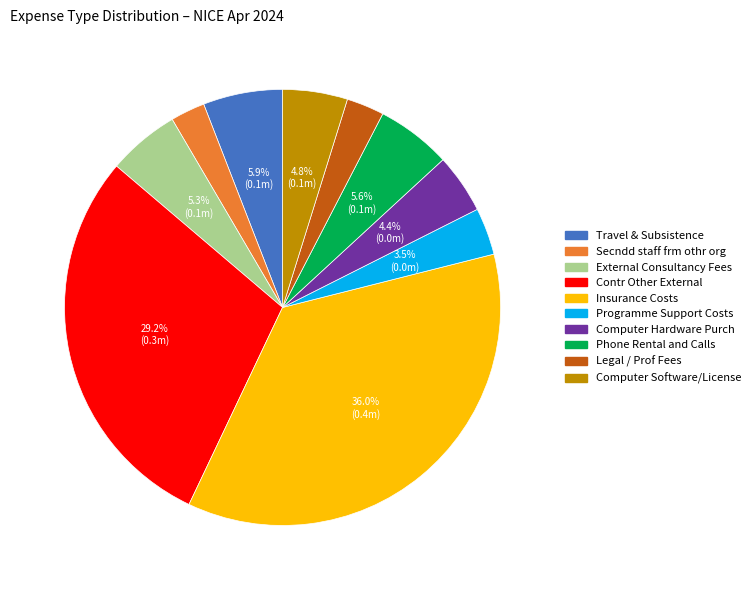

Is there any slice that represents more than half of the pie?

No